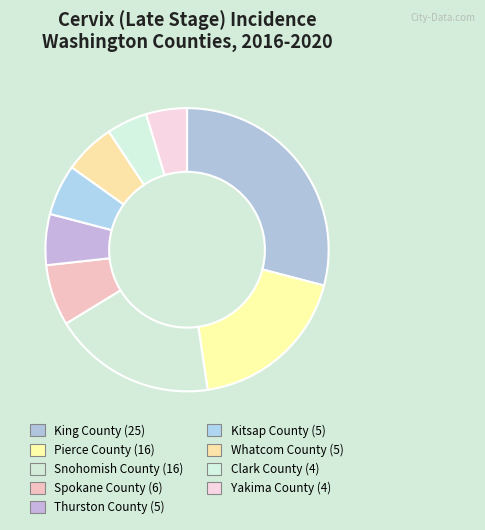

How many segments does this pie chart have?

9